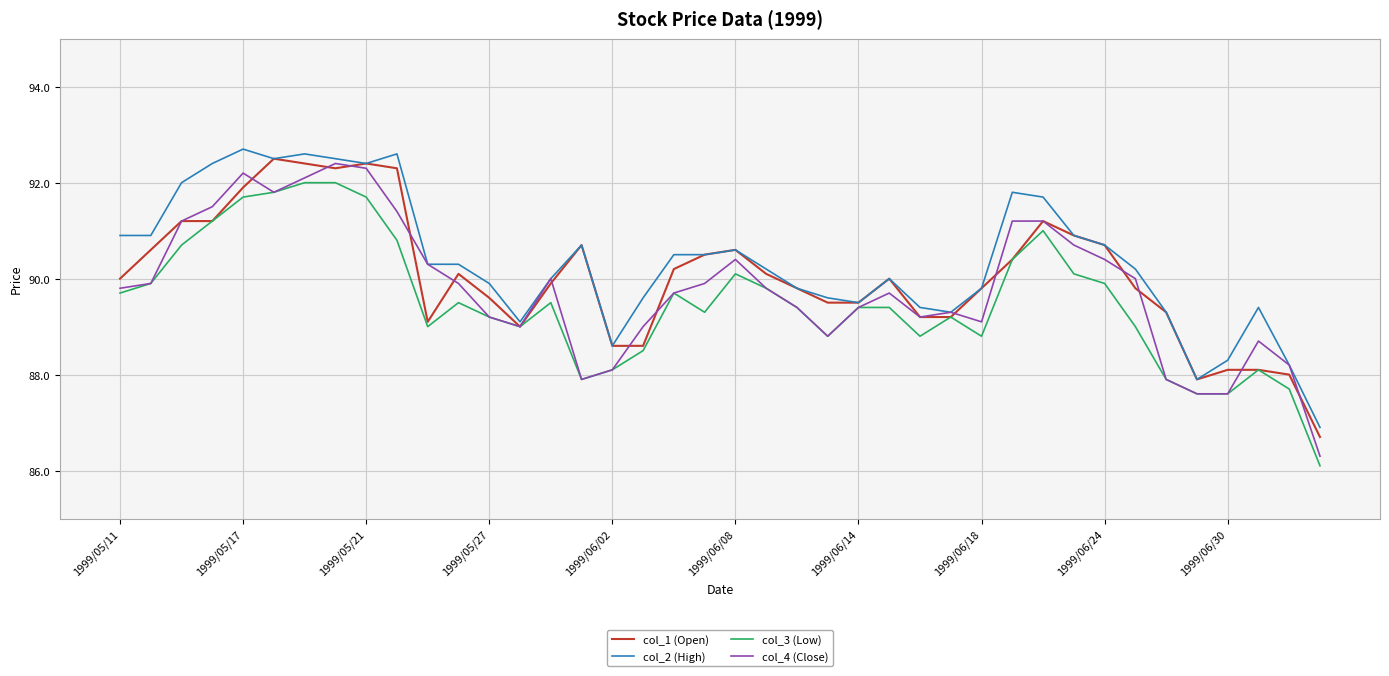

Which series has the widest spread of values?

col_4 (Close)